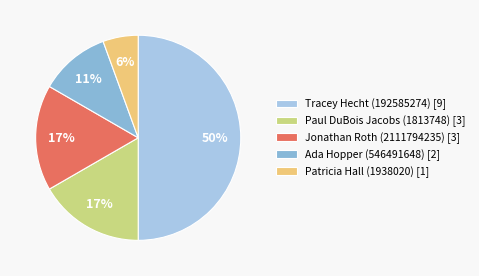

Does Patricia Hall (1938020) account for over 50% of the chart?

No